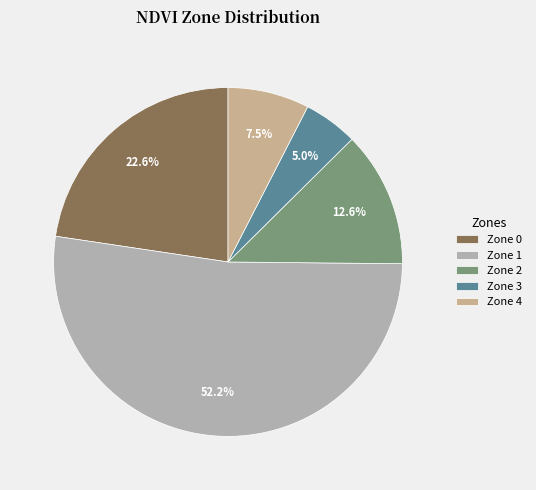

Which has a higher value, Zone 1 or Zone 0?

Zone 1